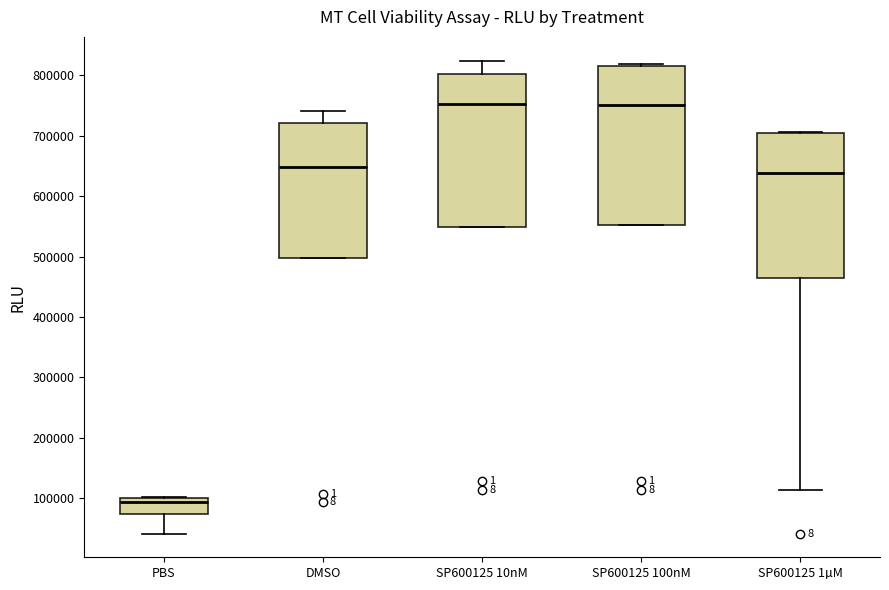

Where does the upper whisker of the box for DMSO end on the y-axis? The values are not printed on the chart, so give them approximately, as read against the axis.

740000